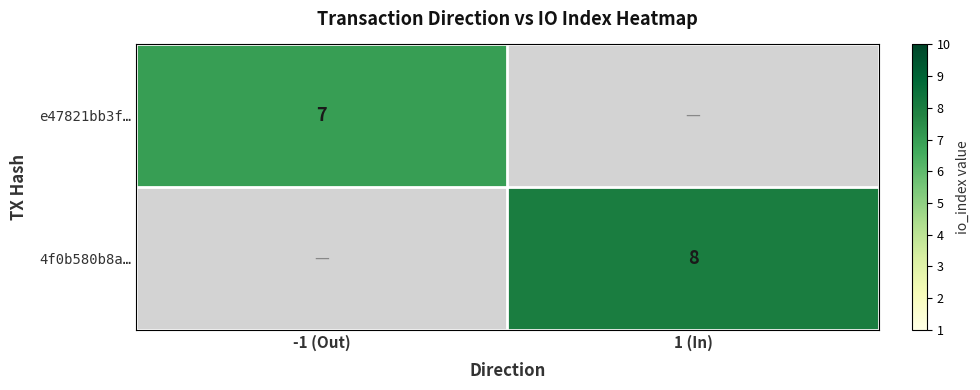

The value of 4f0b580b8a… at 1 (In) is 13. True or false?

False